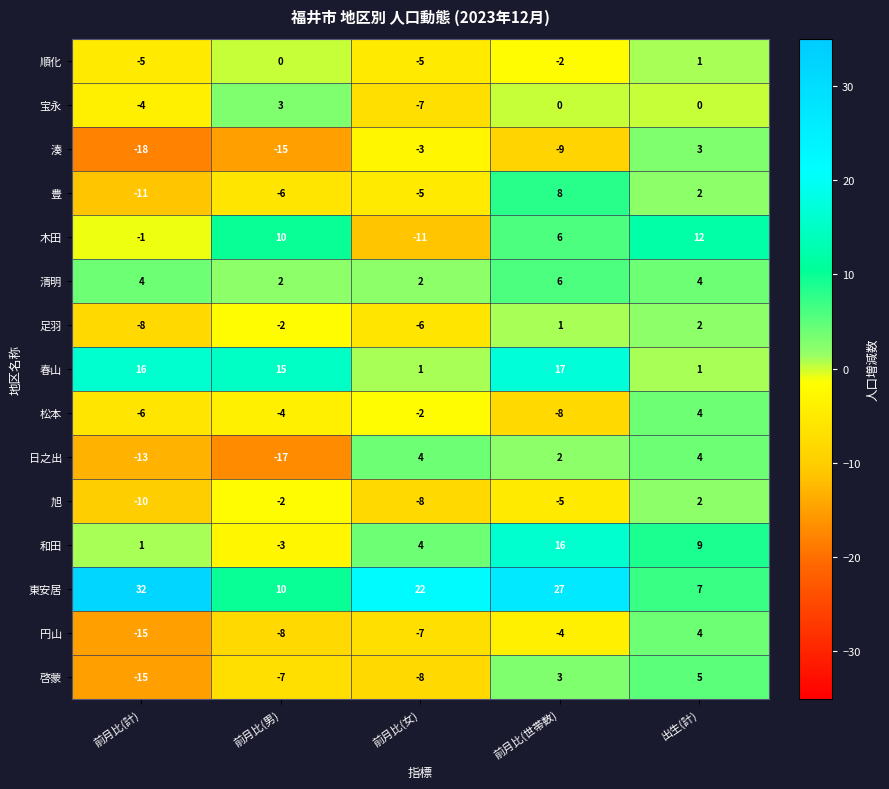

True or false: 豊 has a value of 13 at 前月比(世帯数).

False